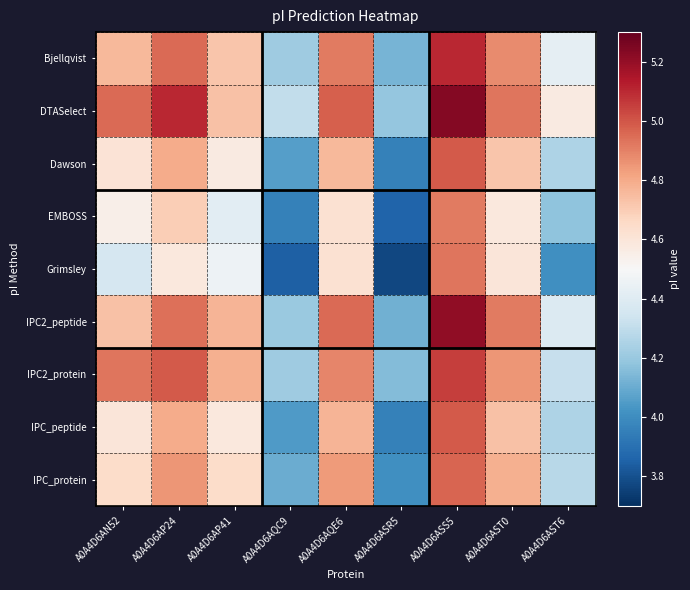

Which series has the largest range (max minus min)?

Grimsley